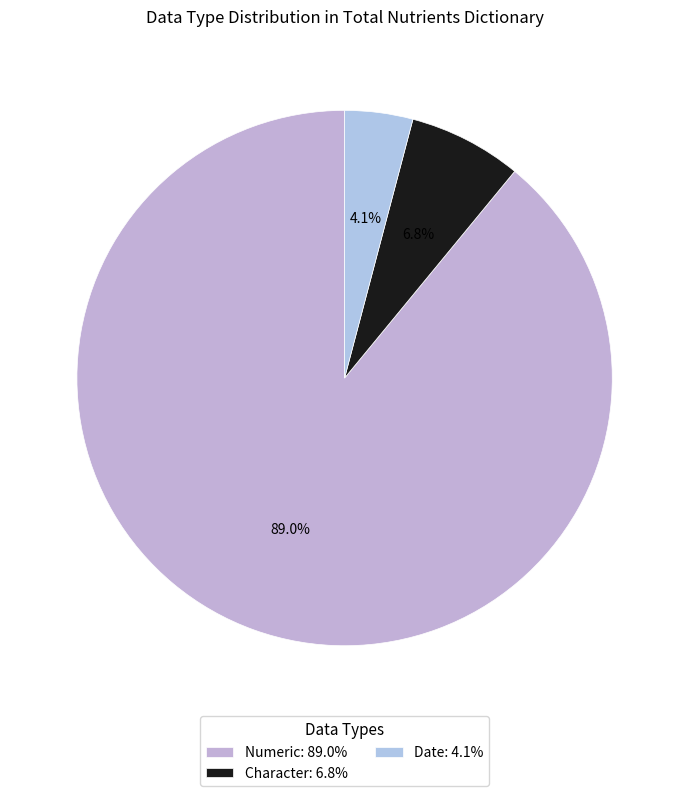

What is the smallest slice in the pie chart?

Date: 4.1%